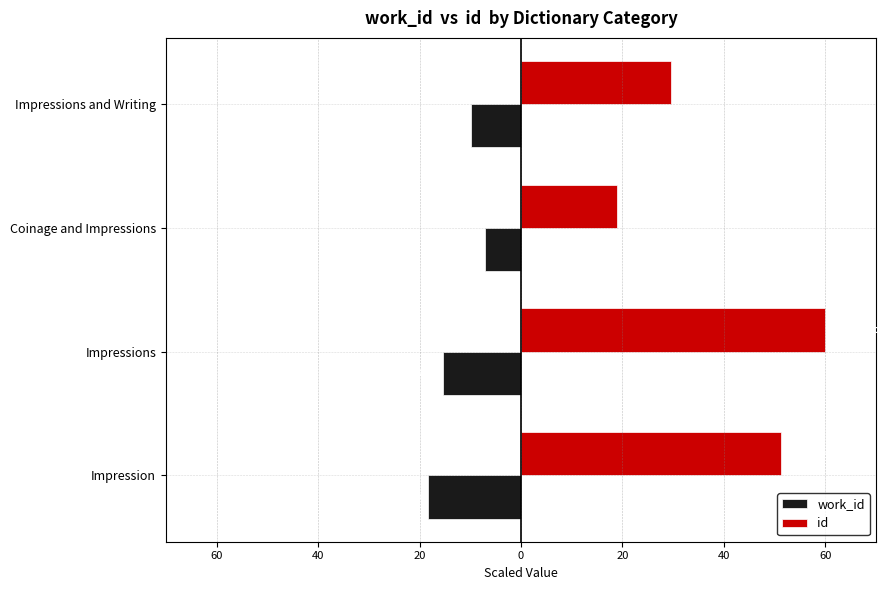

What is the average value of the id series?

40.0